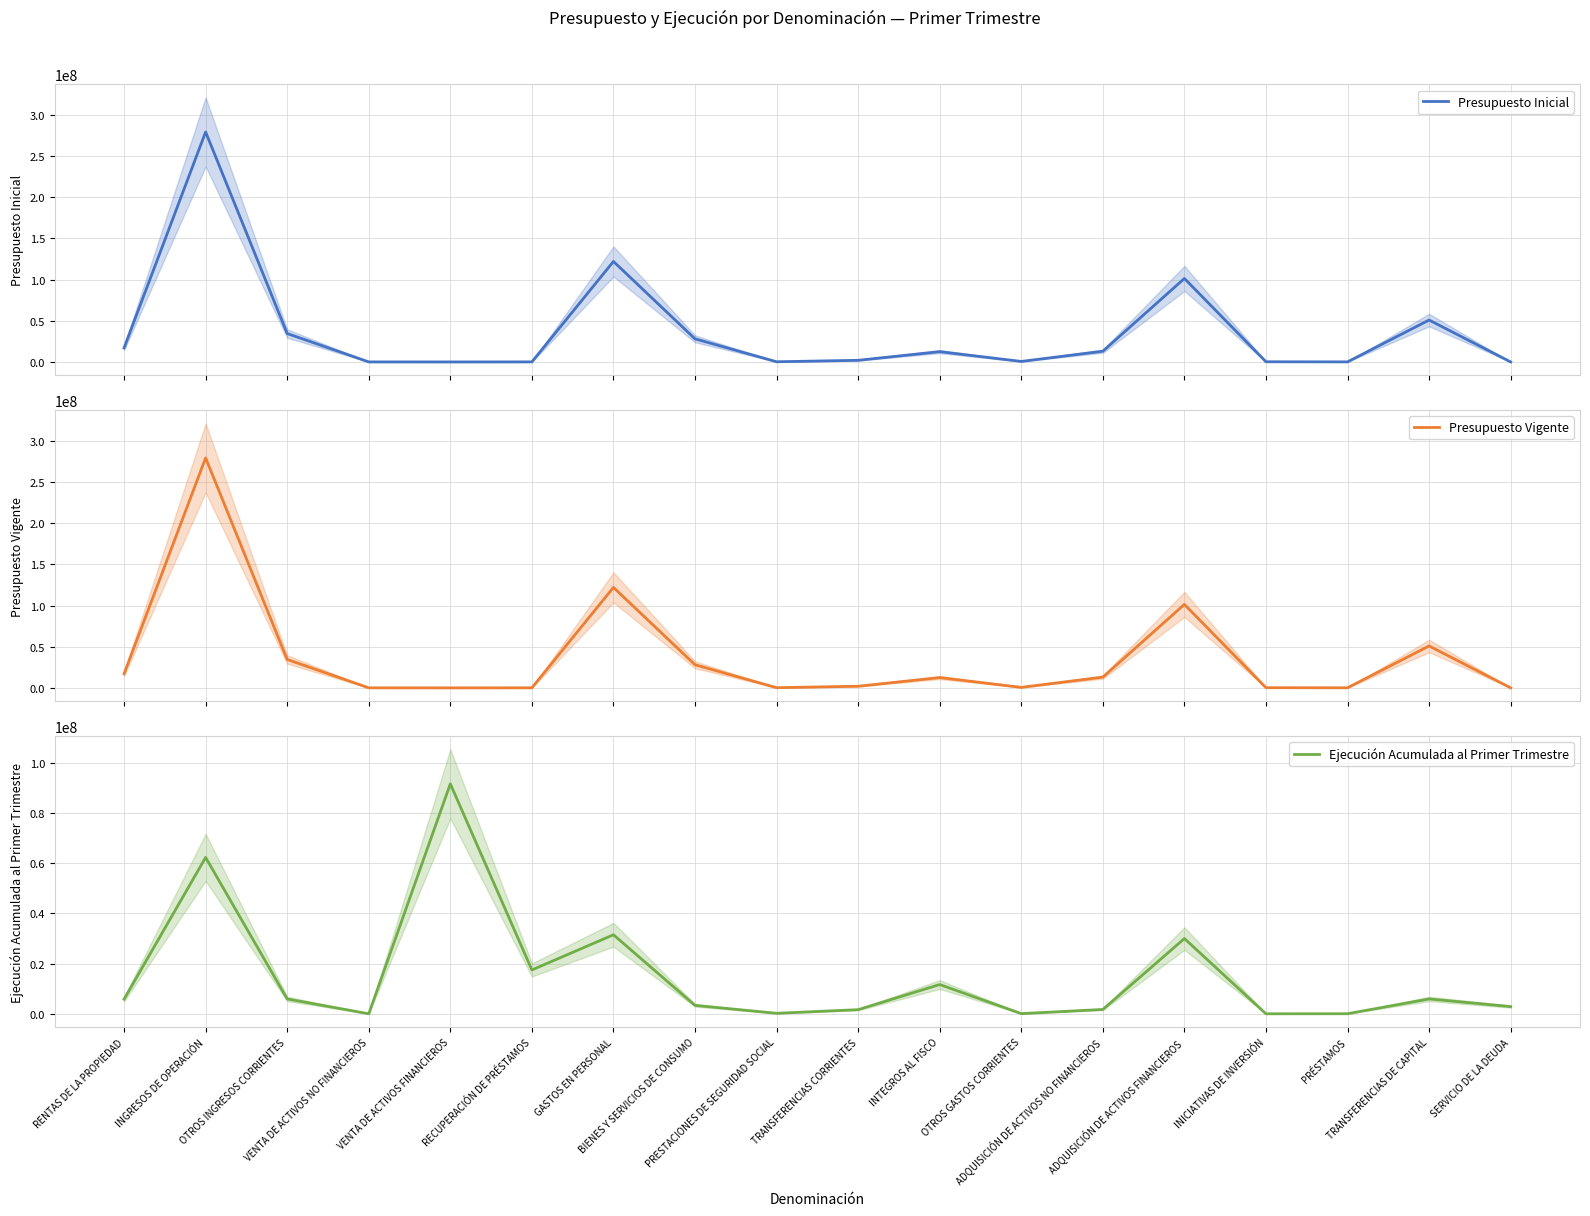

True or false: Ejecución Acumulada al Primer Trimestre has more than 2 points higher than both neighbors.

True